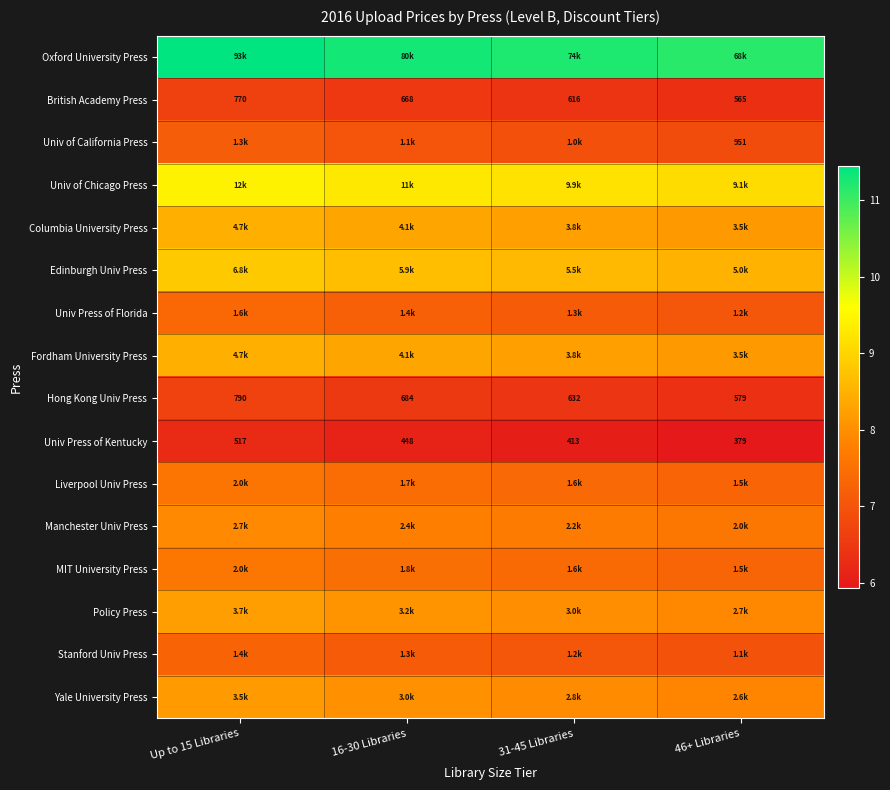

What is the difference between the maximum and minimum values in the Columbia University Press series?

0.3